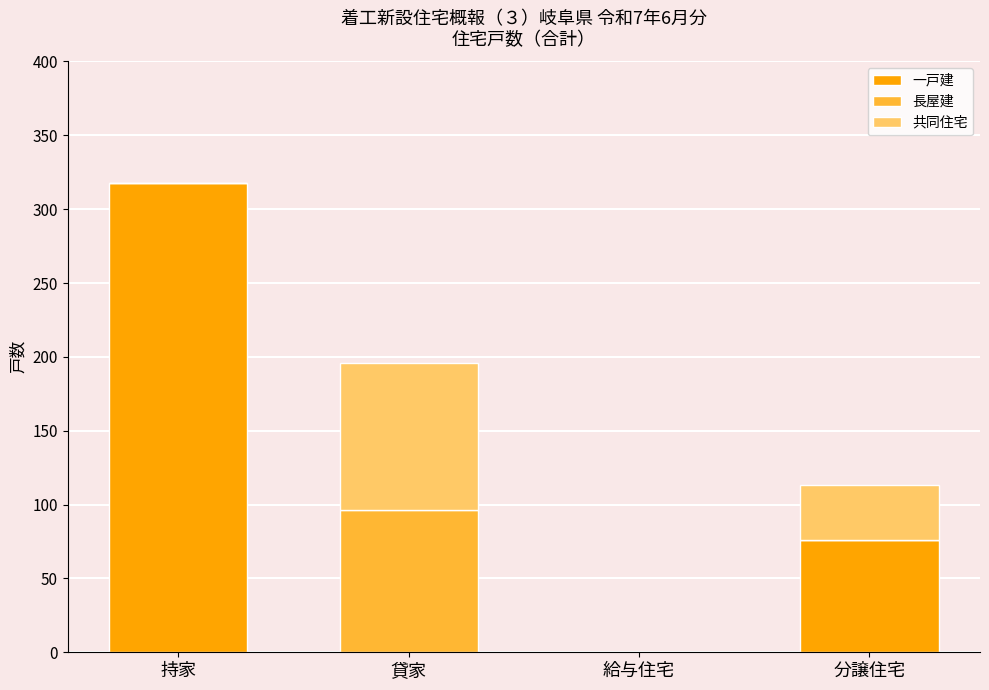

At which label does 一戸建 reach its peak?

持家